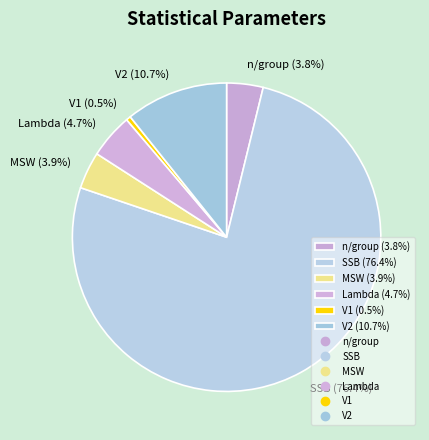

To the nearest percent, what is the combined percentage of V1 and V2?

11%